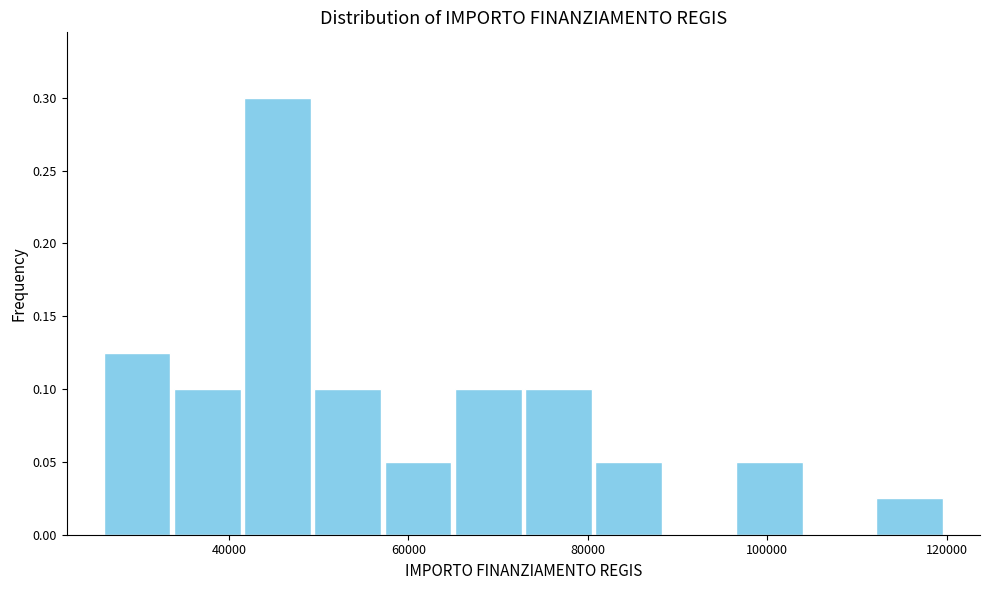

Read against the x-axis, roughly where is the centre of the tallest bar?

46000